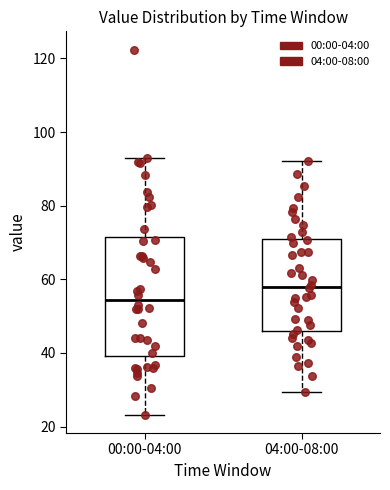

Reading left to right, transcribe this box plot: for each box, give where its median line is, the range the box spans, and where its two whiskers end, as read against the y-axis. The values are not printed on the chart, so give them approximately, as read against the axis.

00:00-04:00: median 54, box 40 to 72, whiskers 24 to 94
04:00-08:00: median 58, box 46 to 70, whiskers 30 to 92